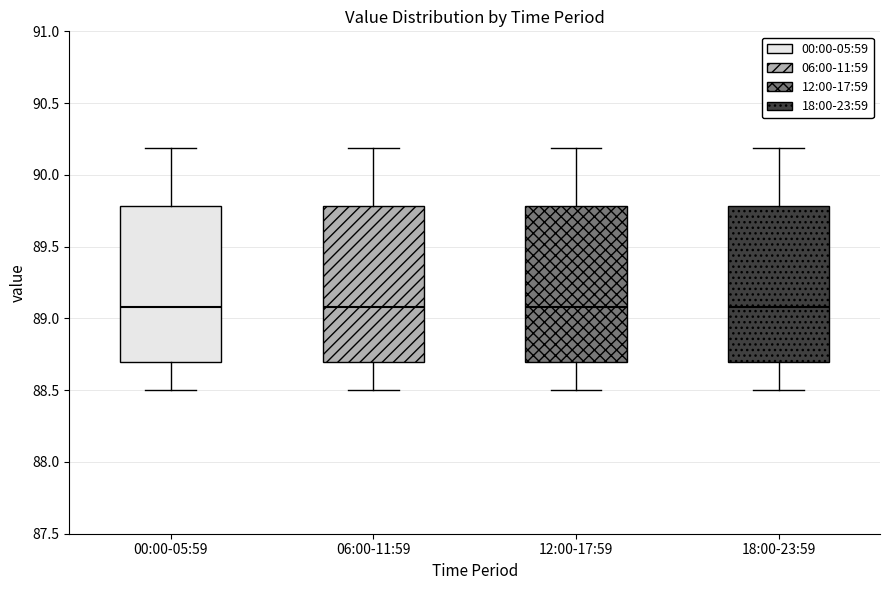

Reading left to right, transcribe this box plot: for each box, give where its median line is, the range the box spans, and where its two whiskers end, as read against the y-axis. The values are not printed on the chart, so give them approximately, as read against the axis.

00:00-05:59: median 89.1, box 88.7 to 89.8, whiskers 88.5 to 90.2
06:00-11:59: median 89.1, box 88.7 to 89.8, whiskers 88.5 to 90.2
12:00-17:59: median 89.1, box 88.7 to 89.8, whiskers 88.5 to 90.2
18:00-23:59: median 89.1, box 88.7 to 89.8, whiskers 88.5 to 90.2